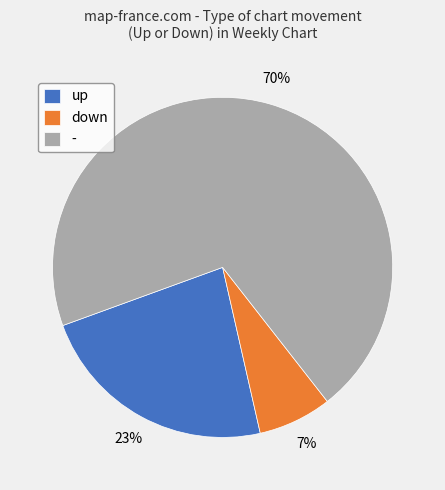

Which slice is the smallest?

down